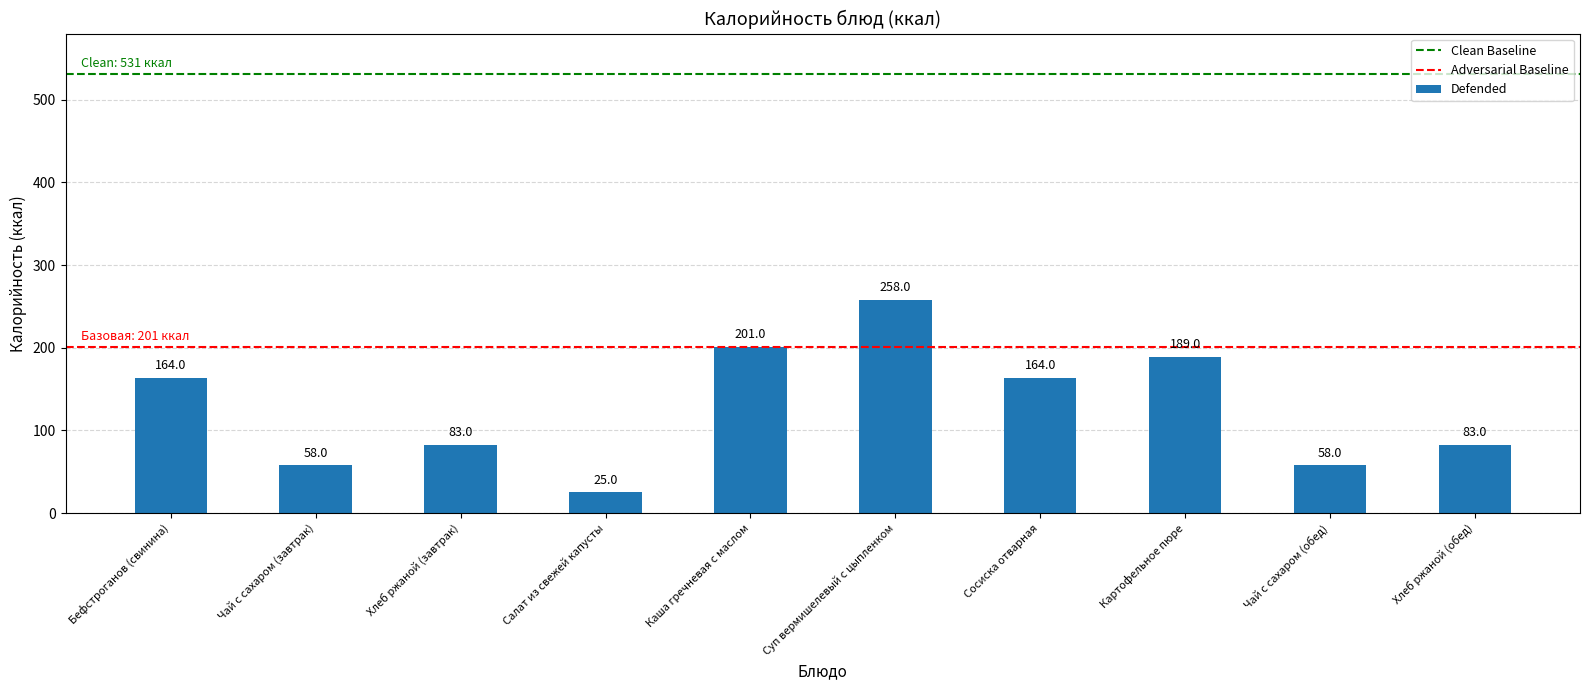

What is the approximate value at Салат из свежей капусты, to the nearest 5?

25